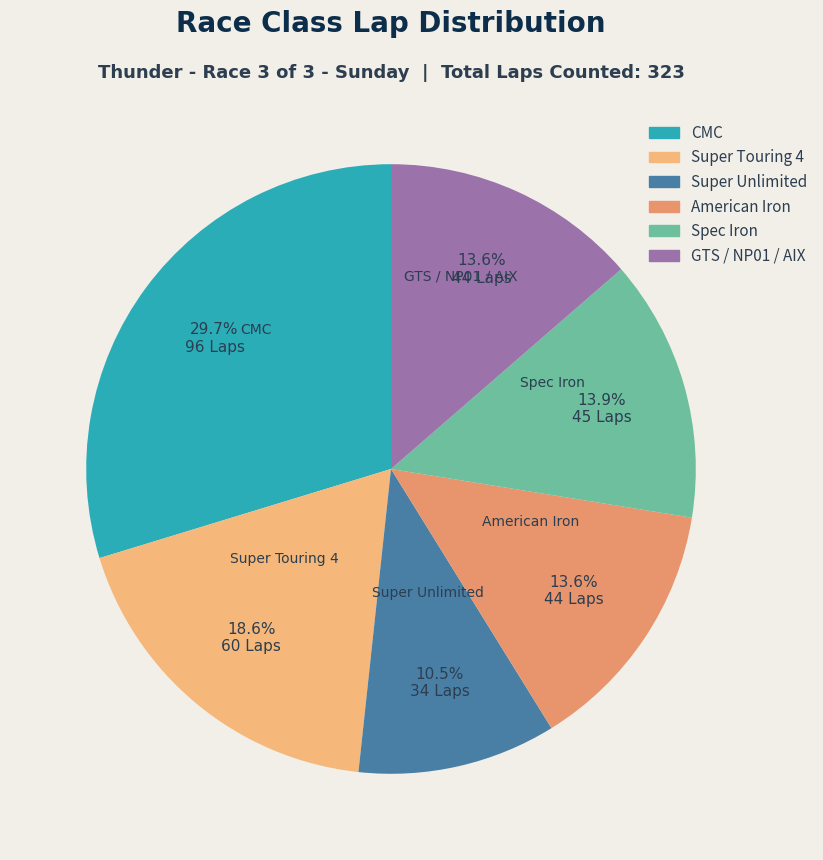

How many segments does this pie chart have?

6